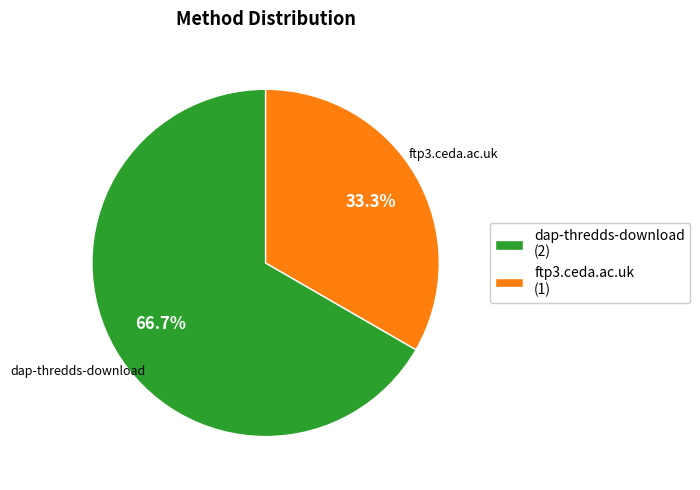

To the nearest percent, what is the difference between the largest and smallest slice percentages?

33%